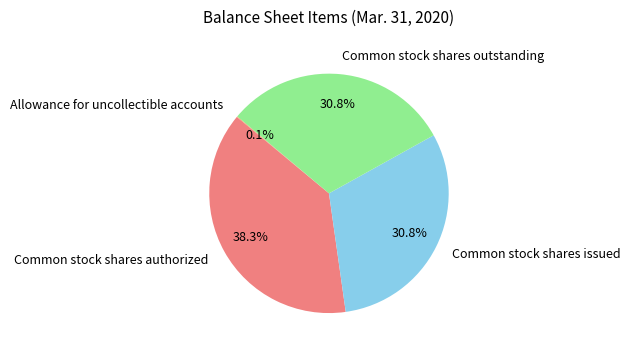

Which has a higher value, Common stock shares authorized or Common stock shares issued?

Common stock shares authorized